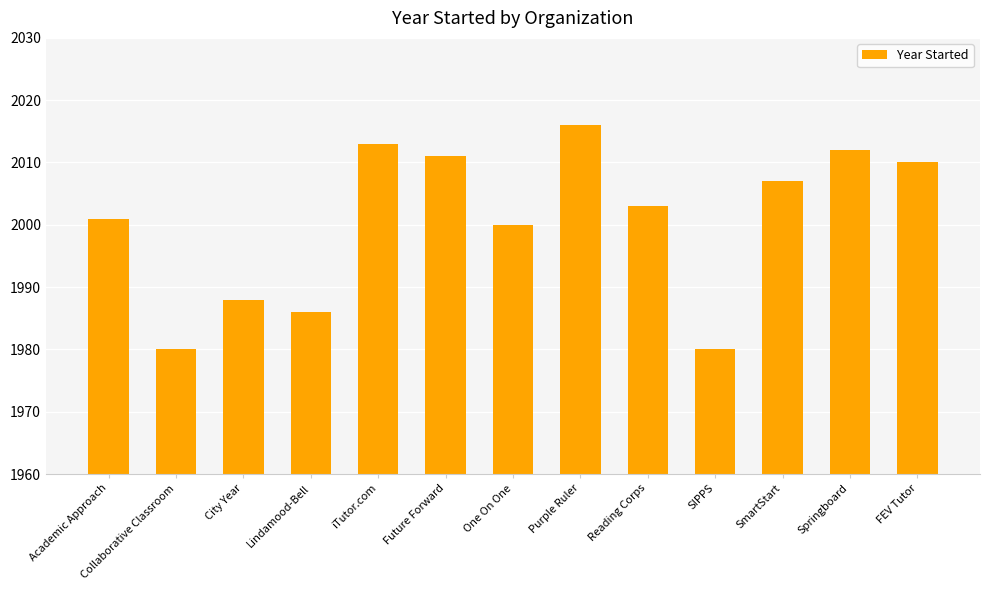

Reading left to right, list all the values displayed in this chart.

2001	1980	1988	1986	2013	2011	2000	2016	2003	1980	2007	2012	2010